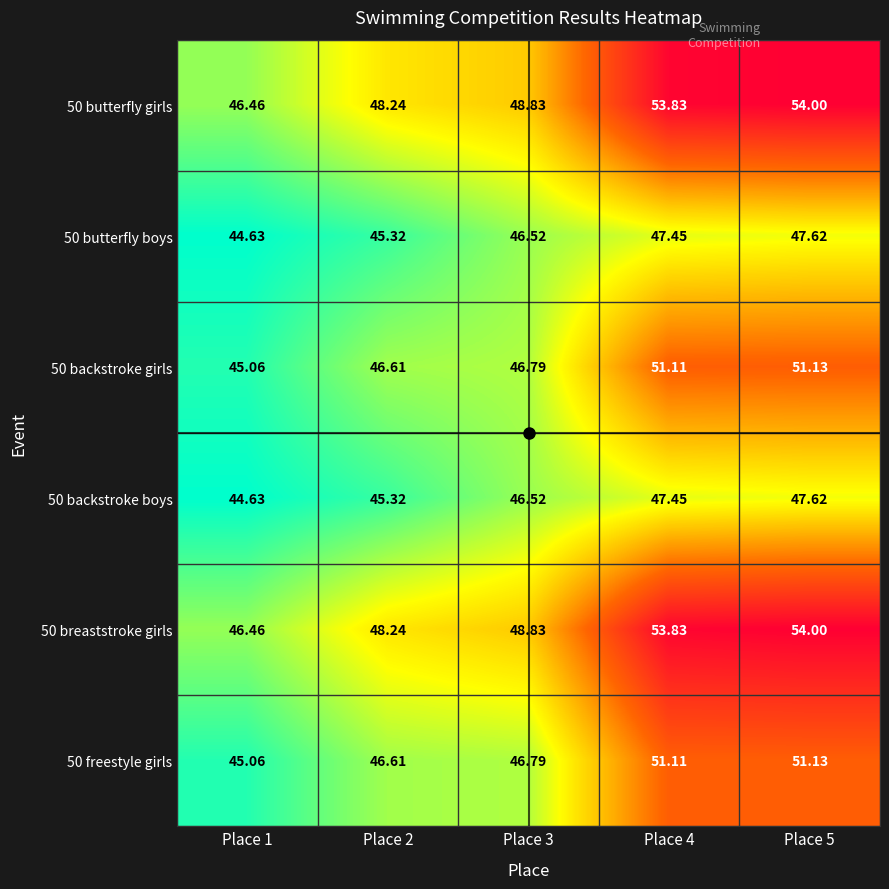

Is the value of 50 butterfly boys at Place 1 greater than the value of 50 freestyle girls at Place 2?

No